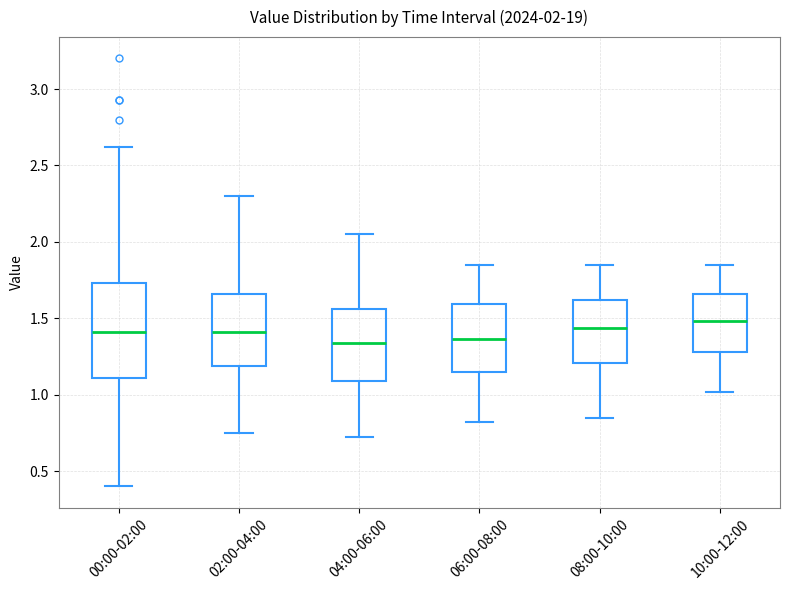

Comparing the boxes themselves (not the whiskers), which one is the tallest?

00:00-02:00